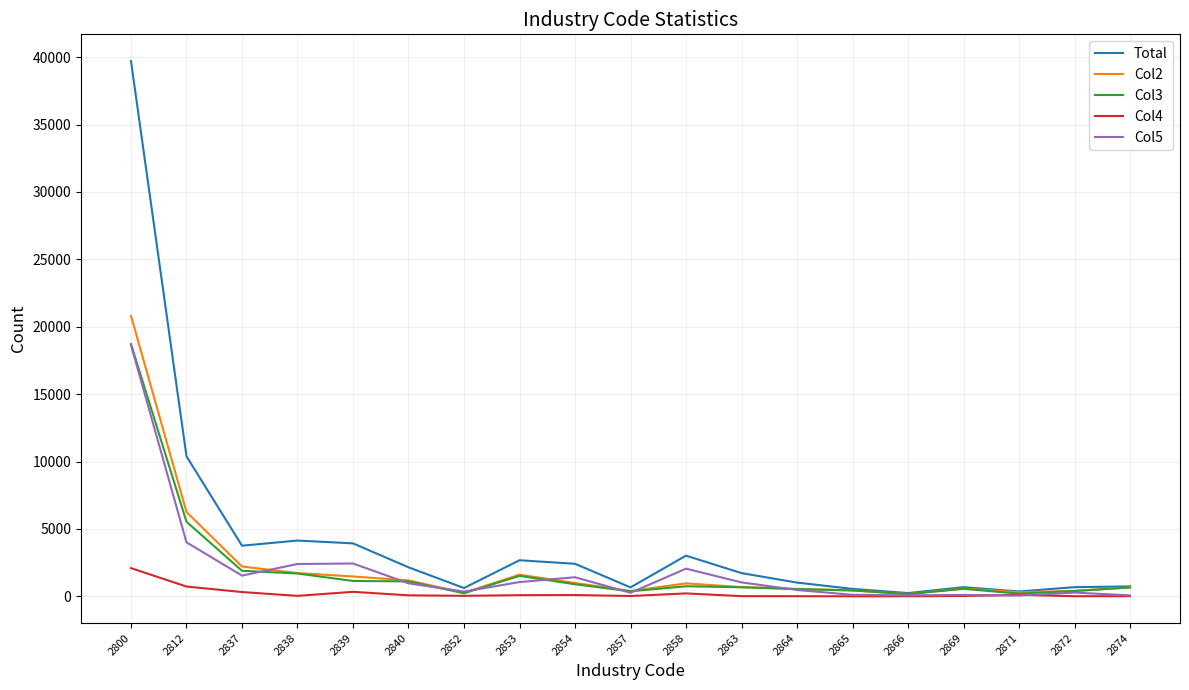

What is the spread (max minus min) of values at 2869?

656